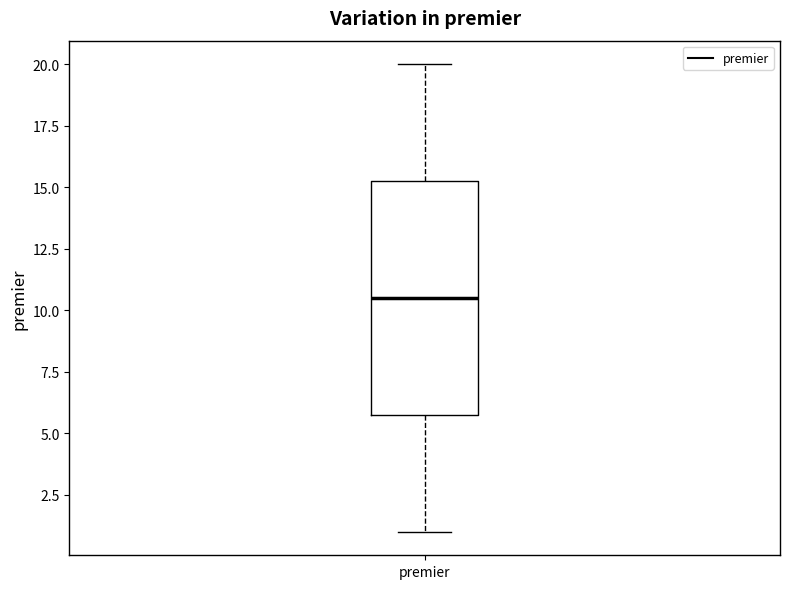

Read this box plot against the y-axis: the position of the median line, the range covered by the box, and the ends of both whiskers. The values are not printed on the chart, so give them approximately, as read against the axis.

median 10.5, box 6.0 to 15.5, whiskers 1.0 to 20.0